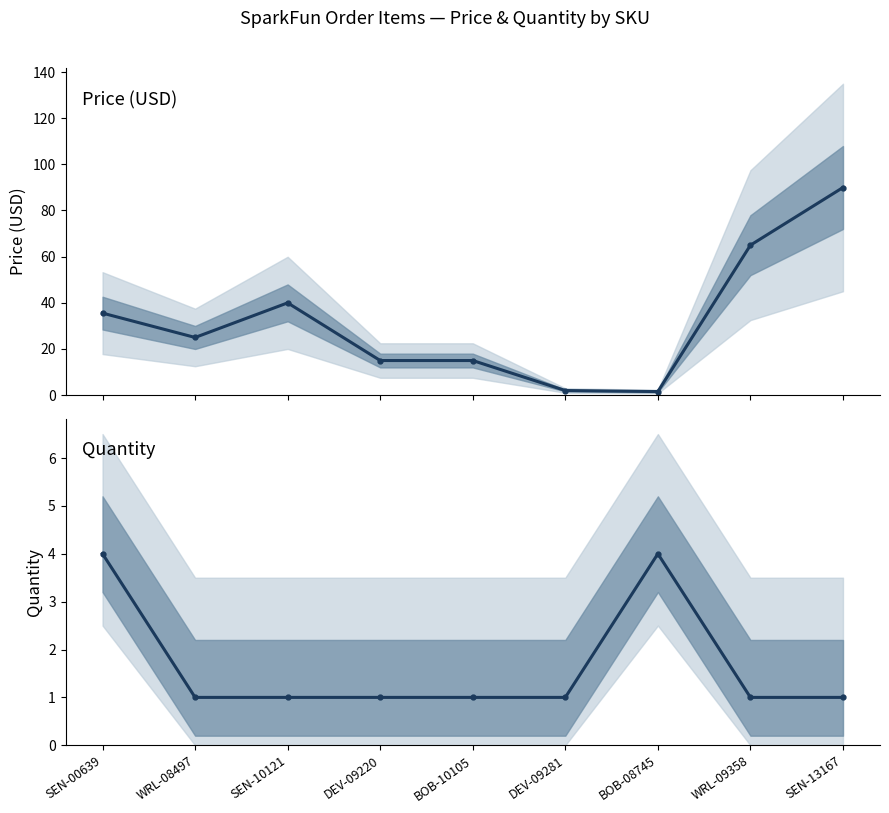

The value of Price (USD) at WRL-09358 is 88.6. True or false?

False